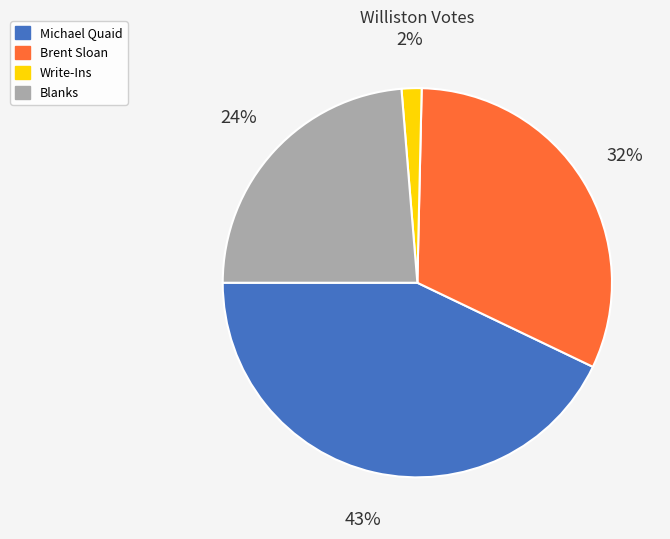

Does Blanks represent more than half of the total?

No